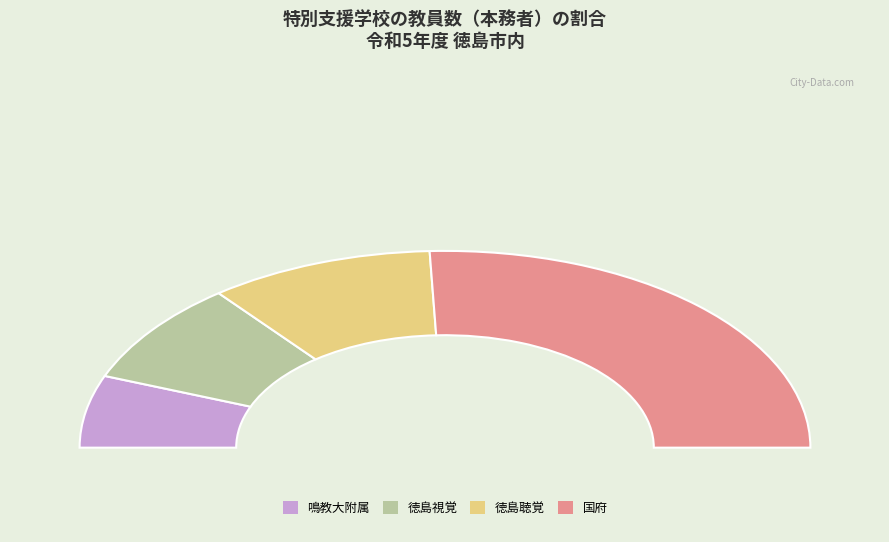

Approximately how many times larger is the value at 徳島聴覚 compared to 国府?

0.4